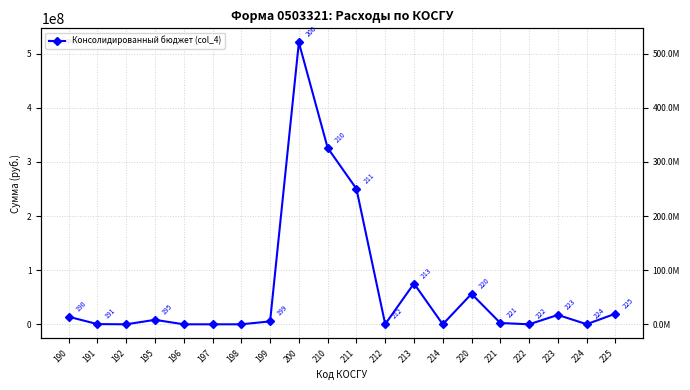

Read the value at 199.

5393491.1